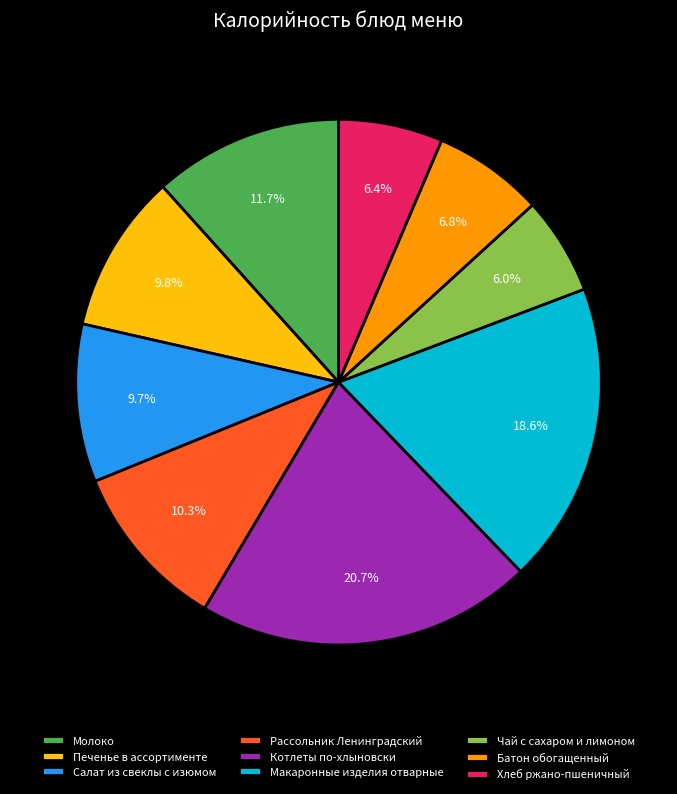

How many slices are in this pie chart?

9